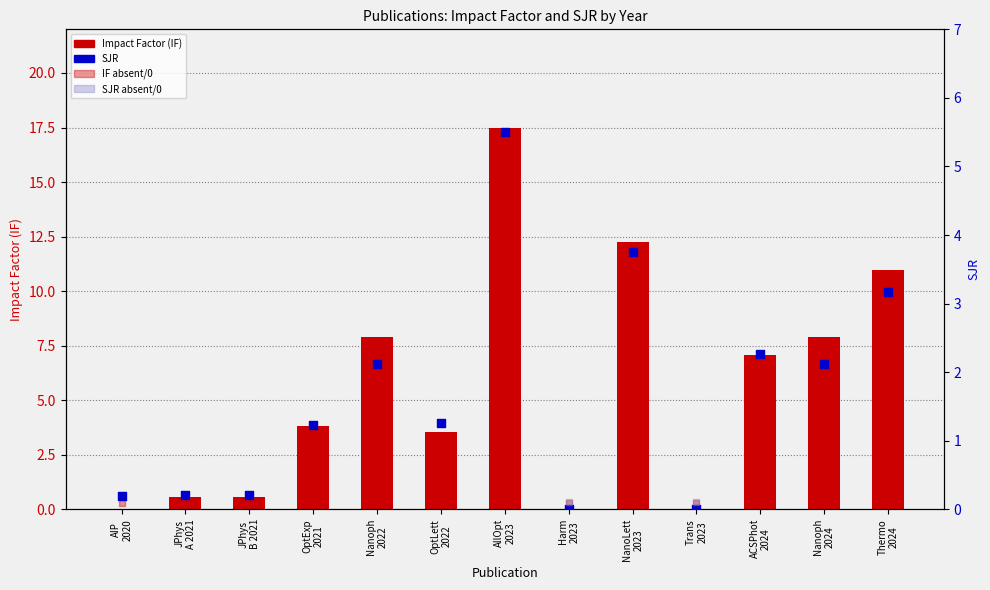

Which series has the largest total across all categories?

IF